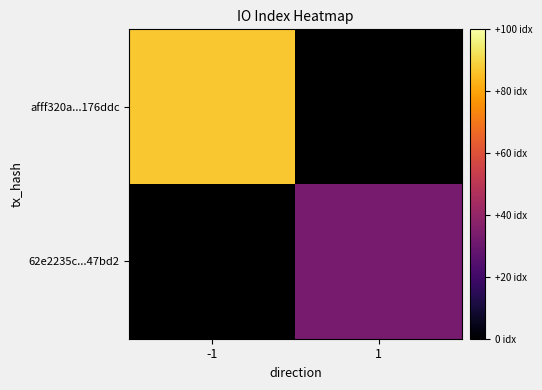

Rank the series by their average value, from highest to lowest.

afff320a...176ddc, 62e2235c...47bd2